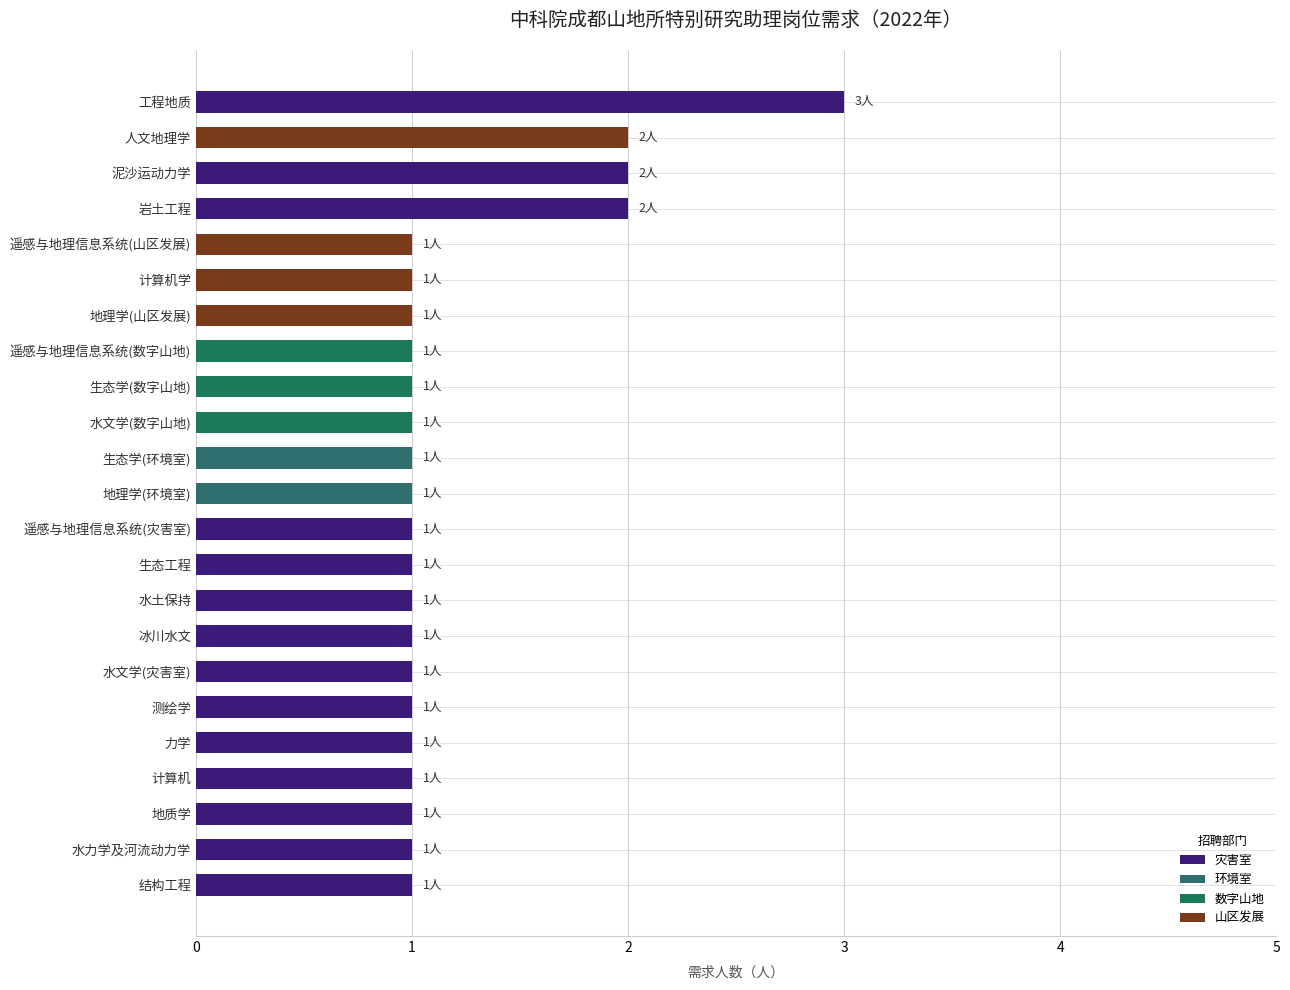

What is the smallest value displayed?

1